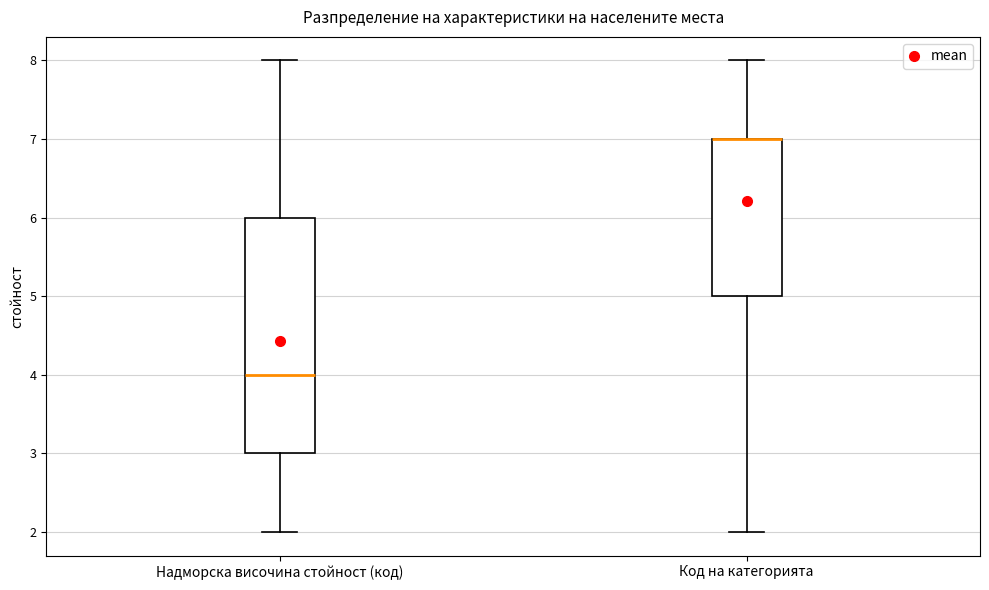

Reading left to right, transcribe this box plot: for each box, give where its median line is, the range the box spans, and where its two whiskers end, as read against the y-axis. The values are not printed on the chart, so give them approximately, as read against the axis.

Надморска височина стойност (код): median 4, box 3 to 6, whiskers 2 to 8
Код на категорията: median 7 (drawn on the box's upper edge), box 5 to 7, whiskers 2 to 8